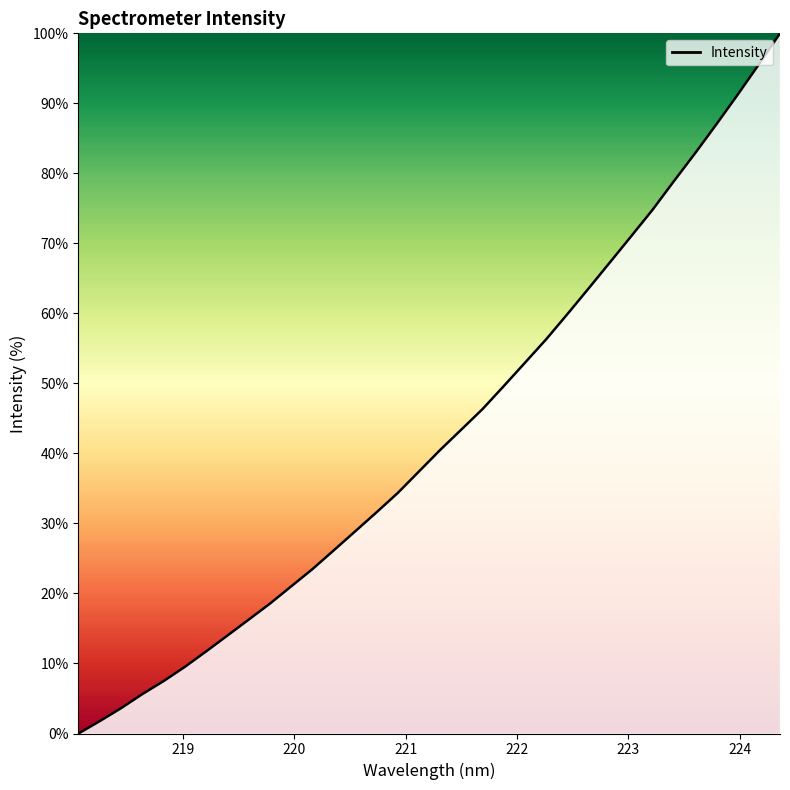

What is the greatest value displayed?

100.0